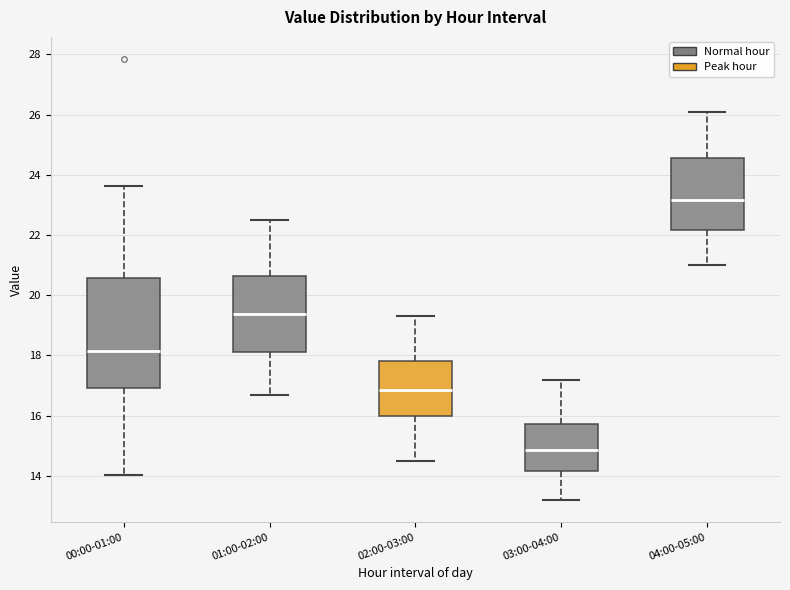

Reading left to right, read every box against the y-axis: the position of its median line, the range the box covers, and the ends of its whiskers. The values are not printed on the chart, so give them approximately, as read against the axis.

00:00-01:00: median 18.2, box 17.0 to 20.6, whiskers 14.0 to 23.6
01:00-02:00: median 19.4, box 18.2 to 20.6, whiskers 16.8 to 22.6
02:00-03:00: median 16.8, box 16.0 to 17.8, whiskers 14.6 to 19.4
03:00-04:00: median 14.8, box 14.2 to 15.8, whiskers 13.2 to 17.2
04:00-05:00: median 23.2, box 22.2 to 24.6, whiskers 21.0 to 26.2